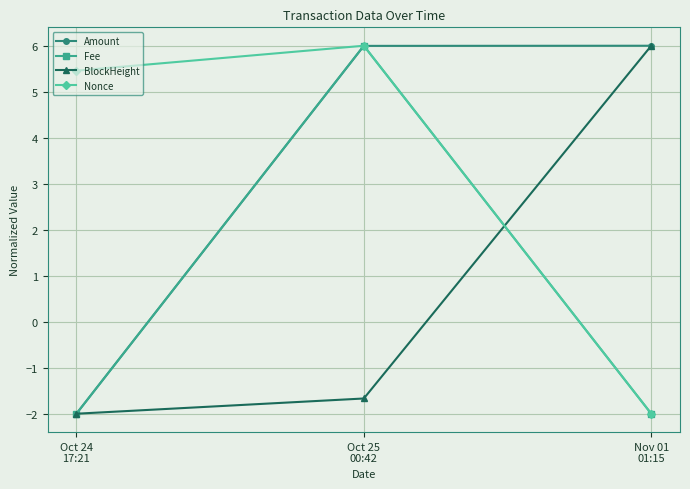

How many negative values does the Nonce series have?

1